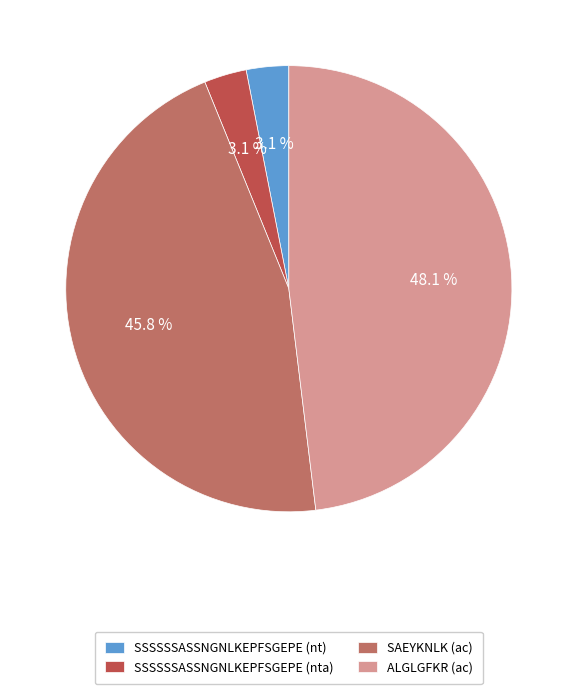

Which category has the biggest portion of the pie?

ALGLGFKR (ac)